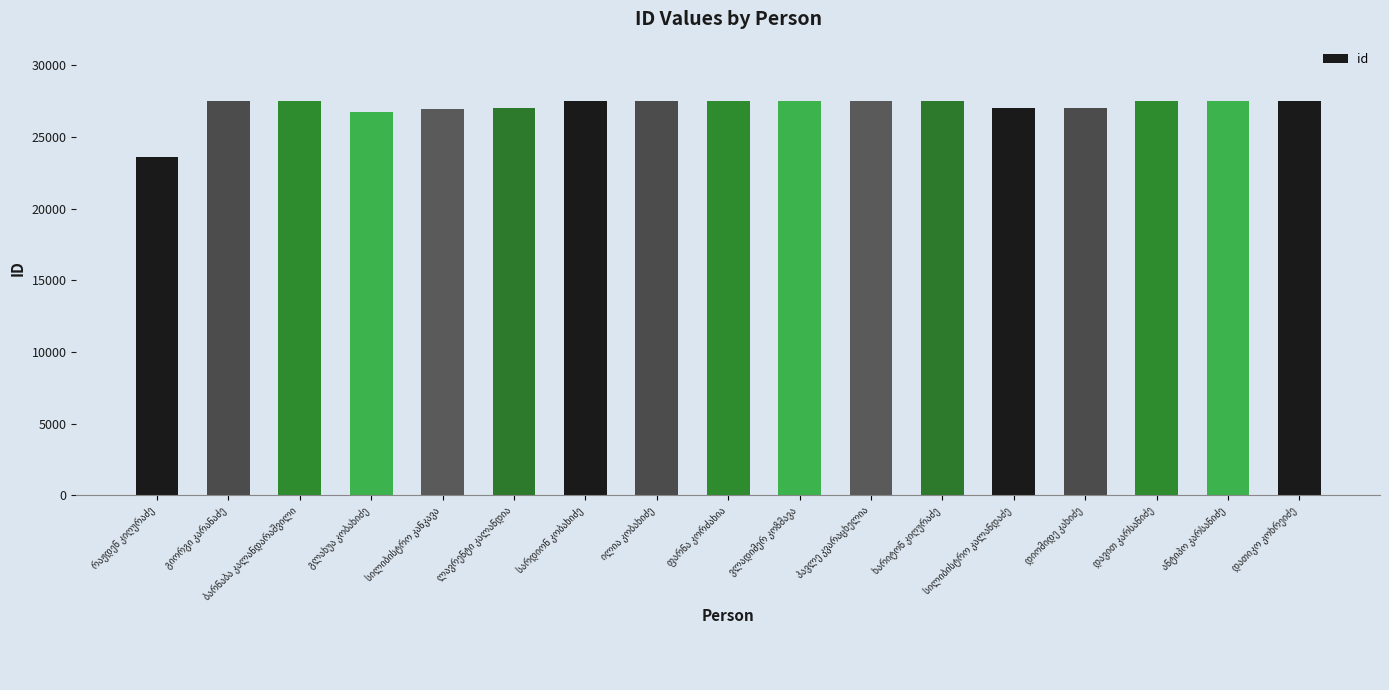

What is the difference between the maximum and minimum values?

3904